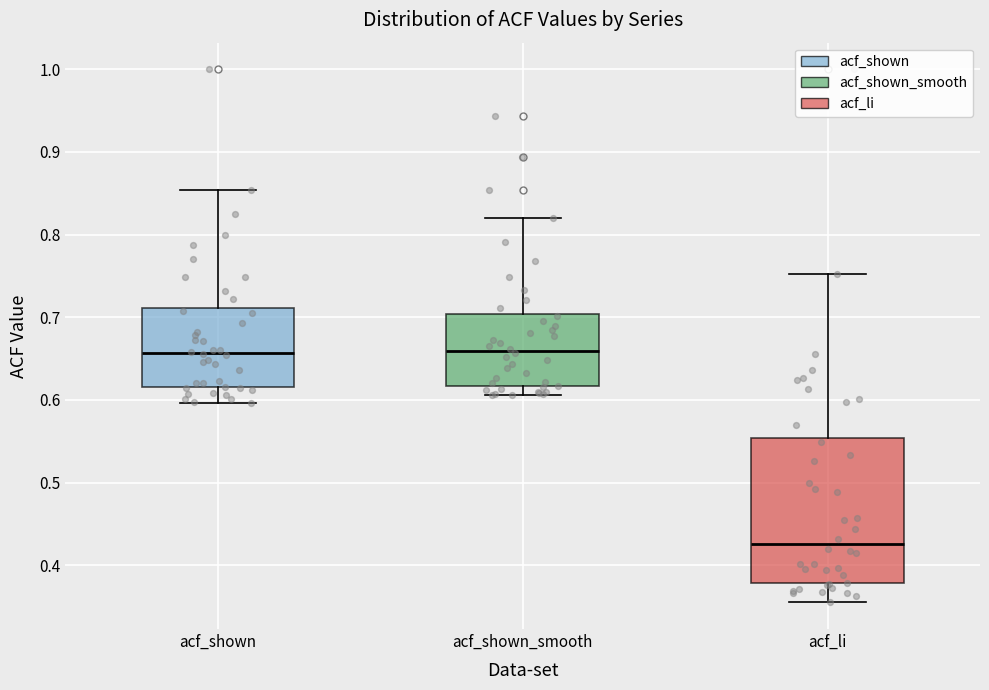

Reading left to right, transcribe this box plot: for each box, give where its median line is, the range the box spans, and where its two whiskers end, as read against the y-axis. The values are not printed on the chart, so give them approximately, as read against the axis.

acf_shown: median 0.66, box 0.62 to 0.71, whiskers 0.60 to 0.85
acf_shown_smooth: median 0.66, box 0.62 to 0.70, whiskers 0.61 to 0.82
acf_li: median 0.43, box 0.38 to 0.55, whiskers 0.36 to 0.75